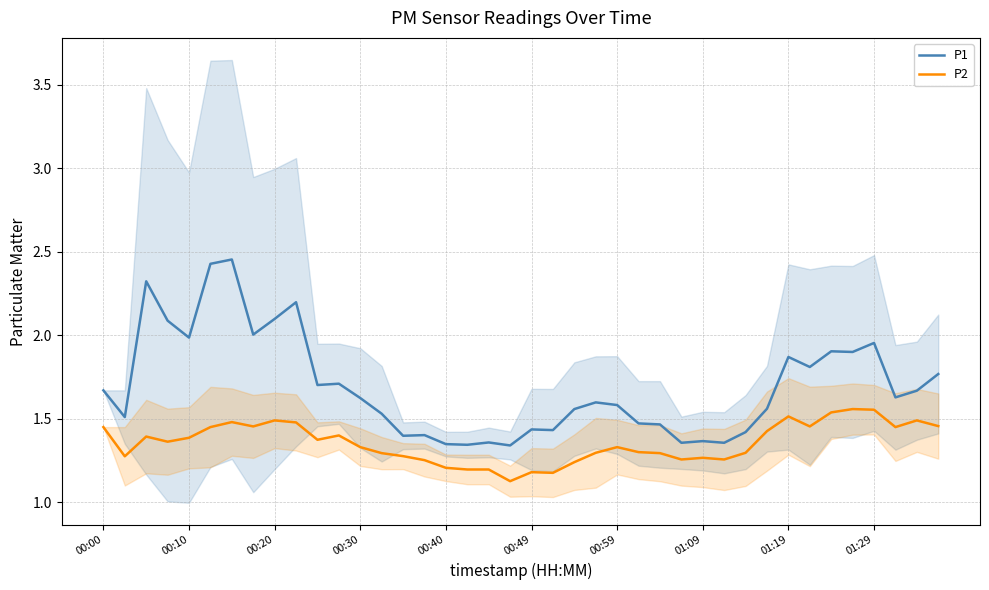

What is the lowest value of the P2 series?

1.1